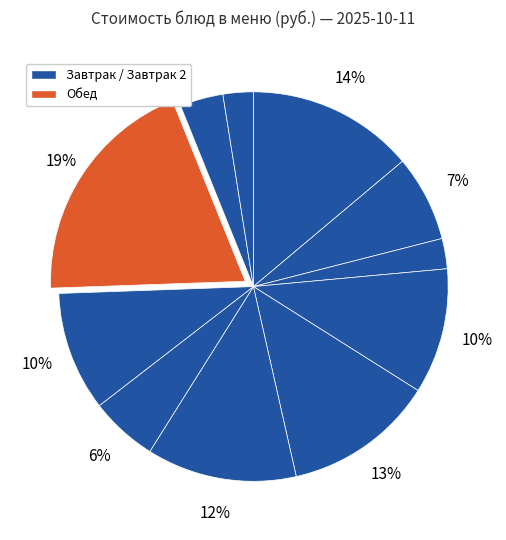

How many slices are in this pie chart?

11